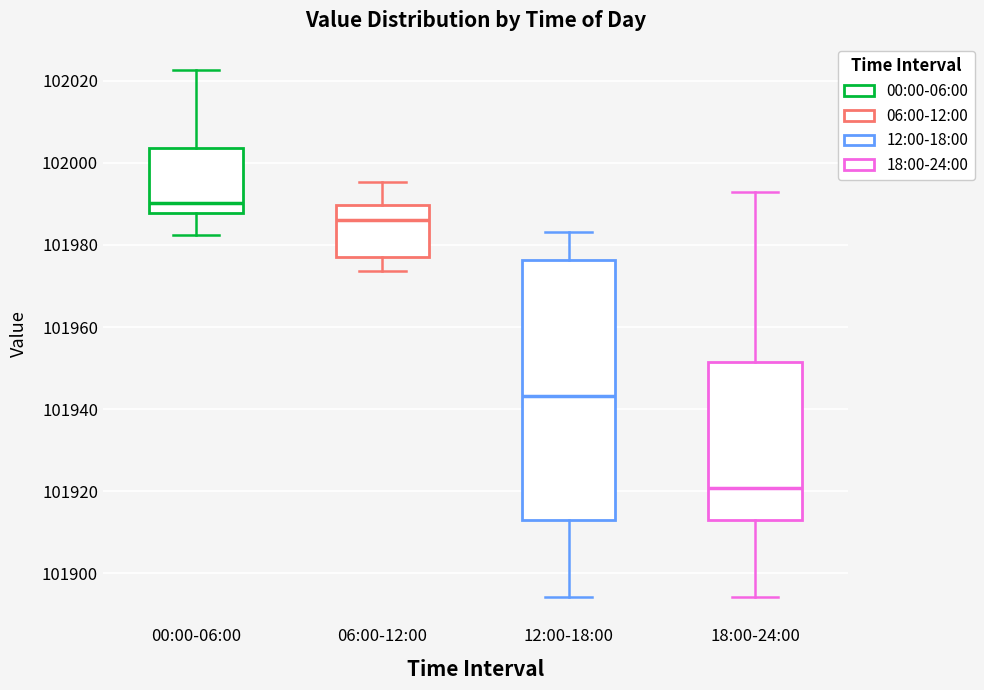

Reading left to right, read every box against the y-axis: the position of its median line, the range the box covers, and the ends of its whiskers. The values are not printed on the chart, so give them approximately, as read against the axis.

00:00-06:00: median 101990, box 101988 to 102004, whiskers 101982 to 102022
06:00-12:00: median 101986, box 101976 to 101990, whiskers 101974 to 101996
12:00-18:00: median 101944, box 101914 to 101976, whiskers 101894 to 101984
18:00-24:00: median 101920, box 101912 to 101952, whiskers 101894 to 101992